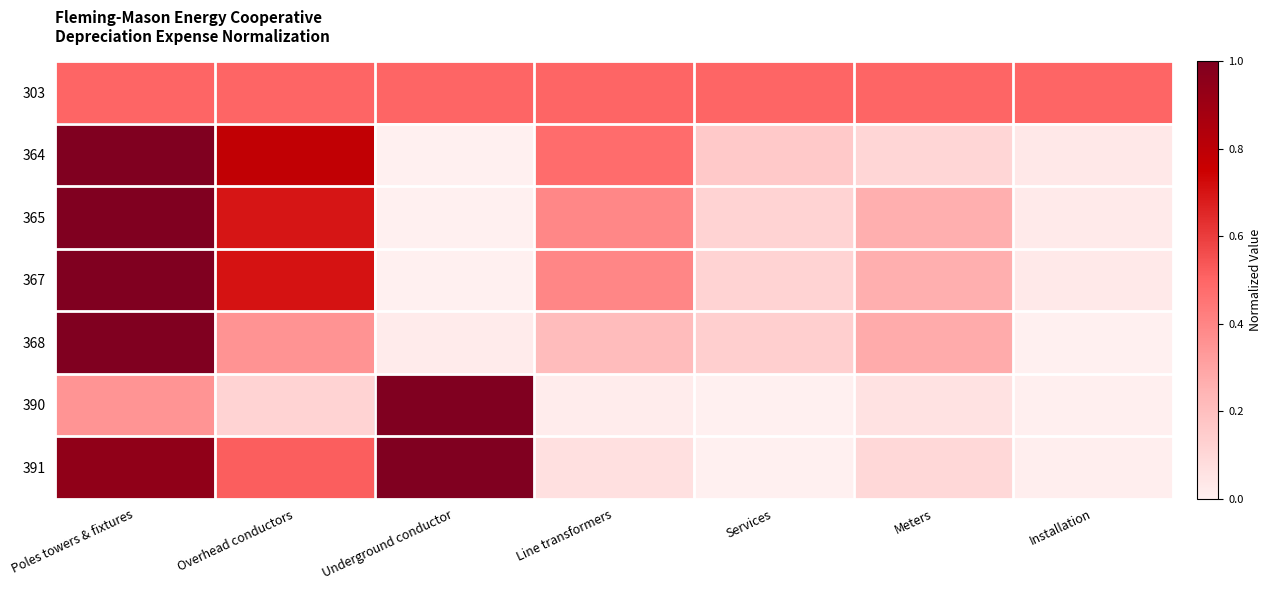

List the series in order of their peak value, lowest first.

303, 364, 365, 367, 368, 390, 391